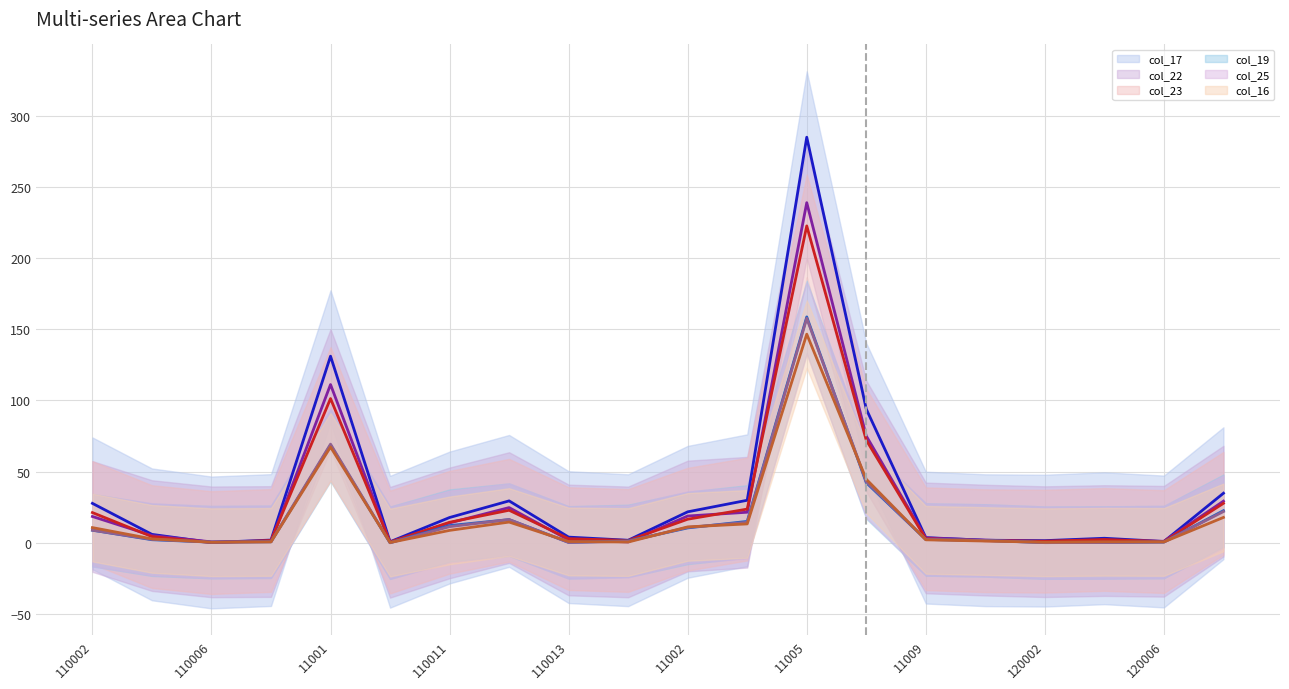

Does the chart display data point markers on the line(s)?

No